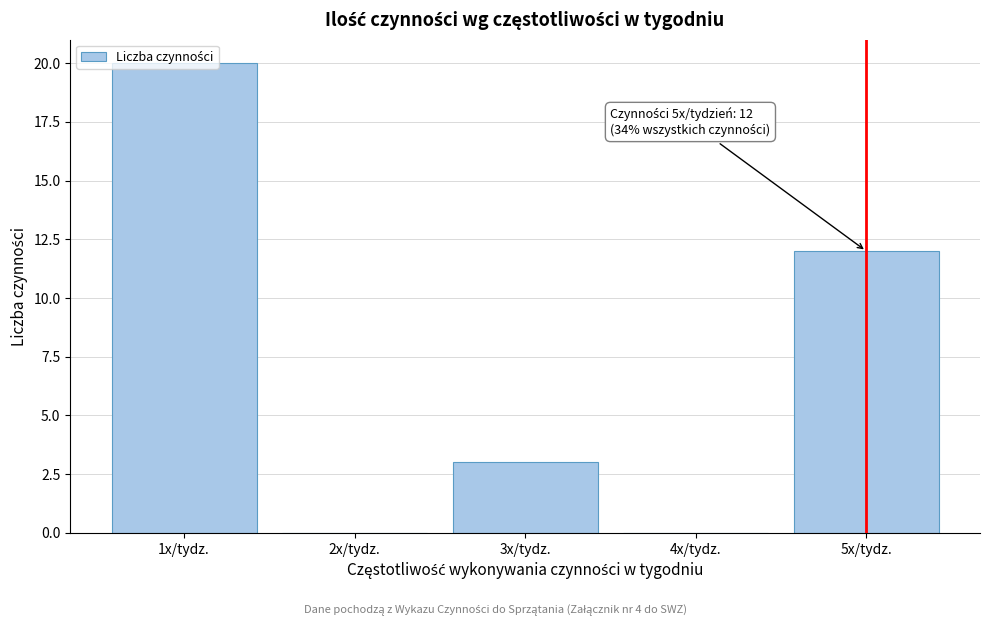

Over which range of the x-axis is the bar tallest?

0.5 to 1.5